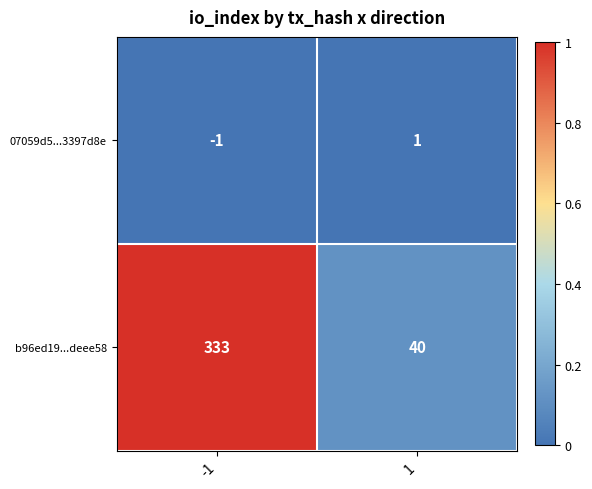

Rank the series at -1 from highest to lowest value.

b96ed19...deee58, 07059d5...3397d8e